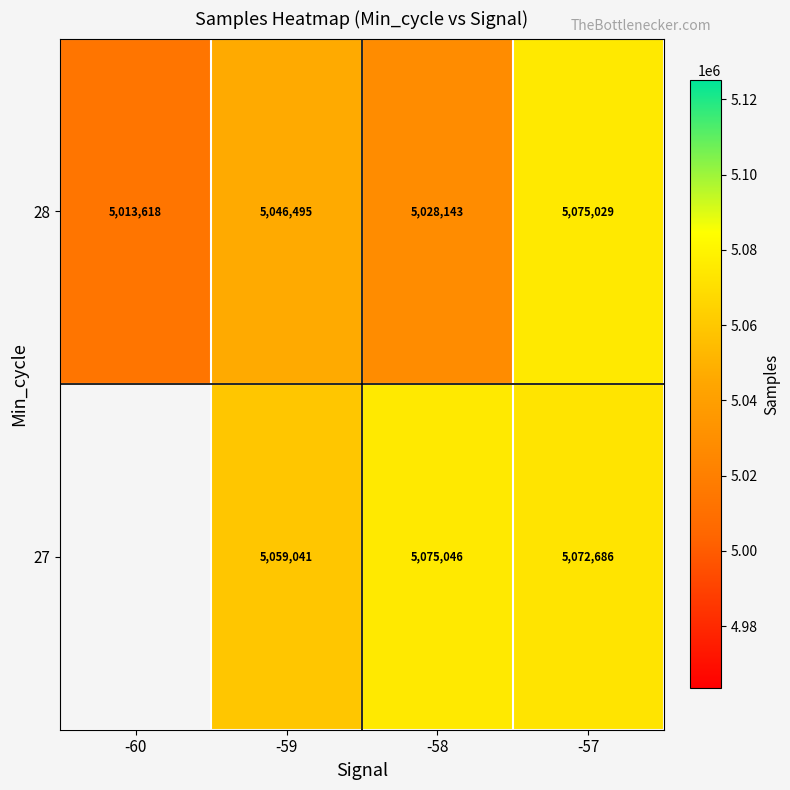

At which category does the chart reach its minimum across all series?

-60